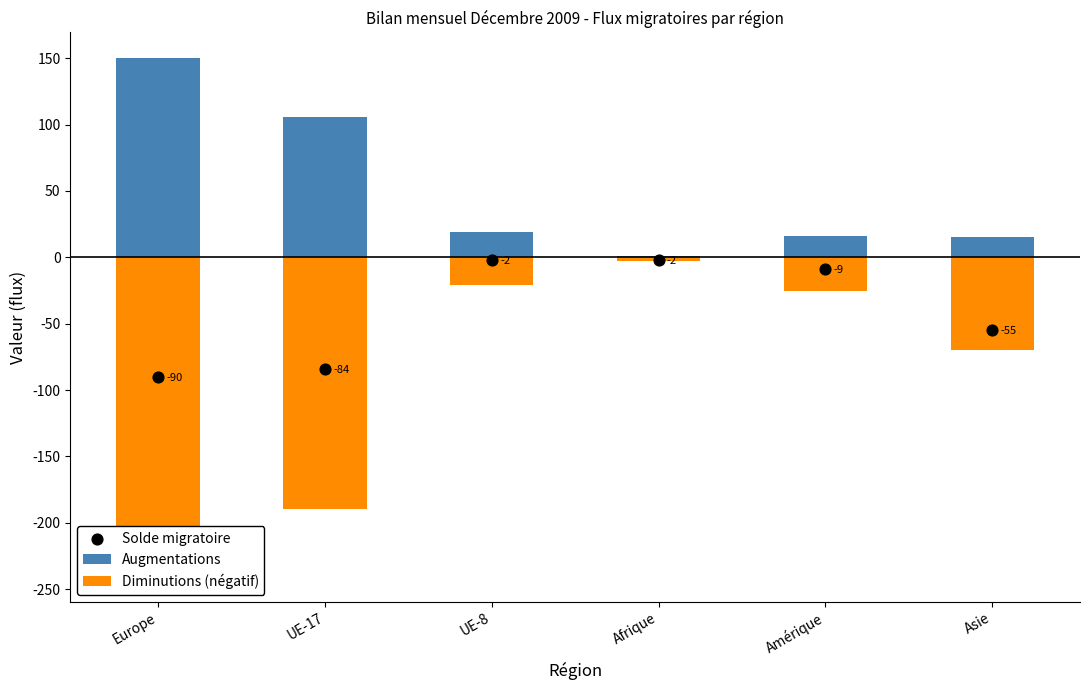

What is the total value across all series at Asie?

-110